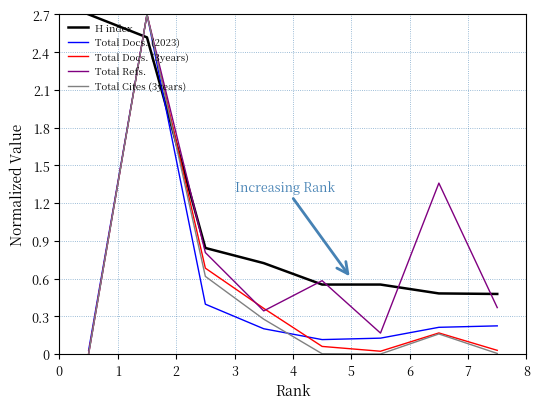

What is the maximum value shown in the chart?

2.7